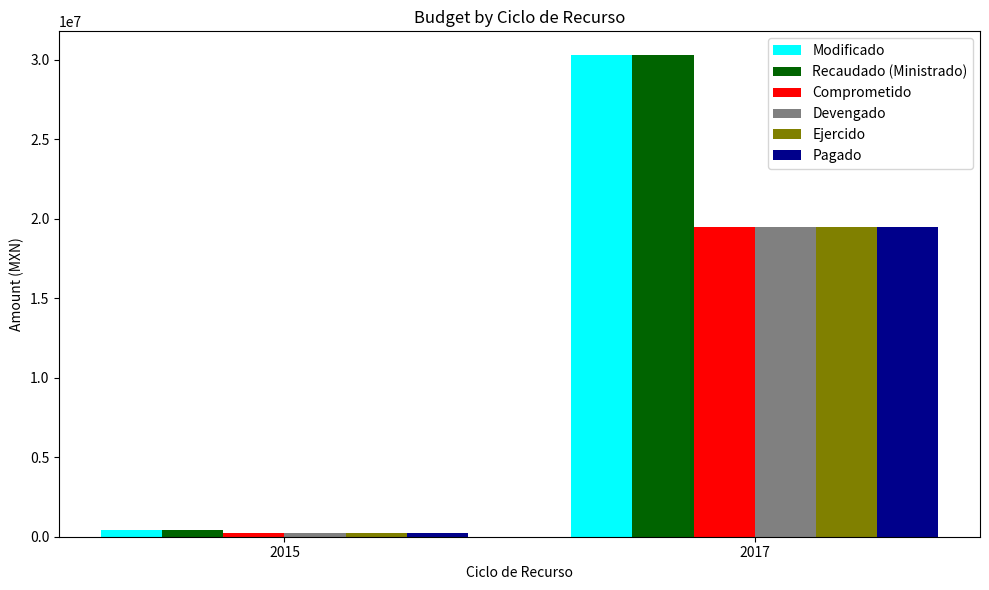

Count the number of categories in the chart.

2